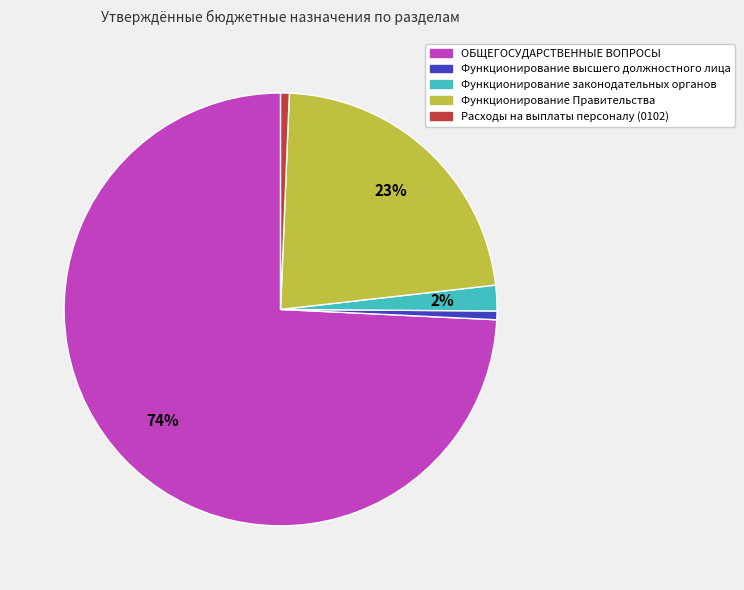

Which slice is the largest?

ОБЩЕГОСУДАРСТВЕННЫЕ ВОПРОСЫ